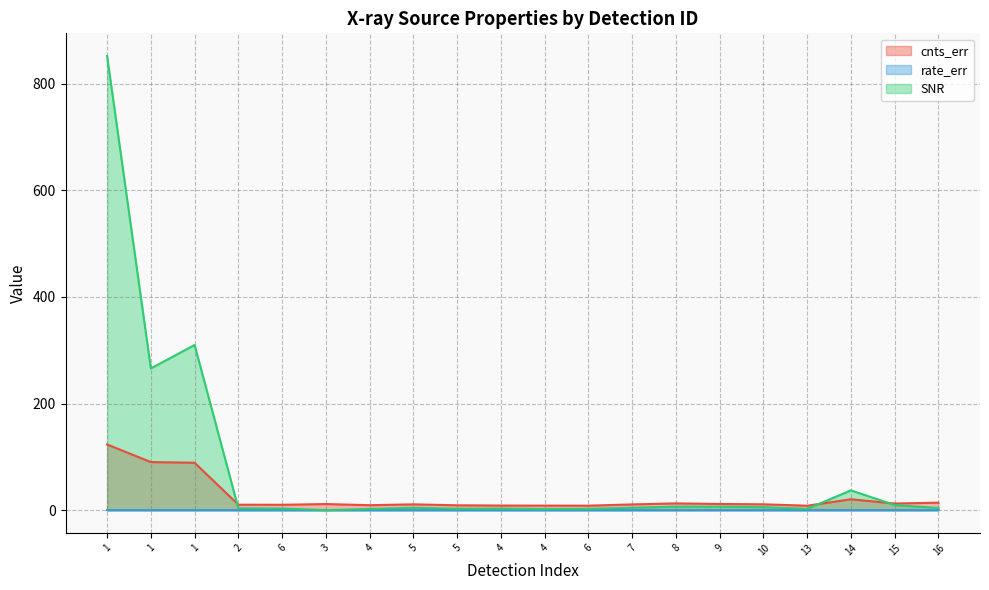

Which label corresponds to the smallest value in the chart?

4